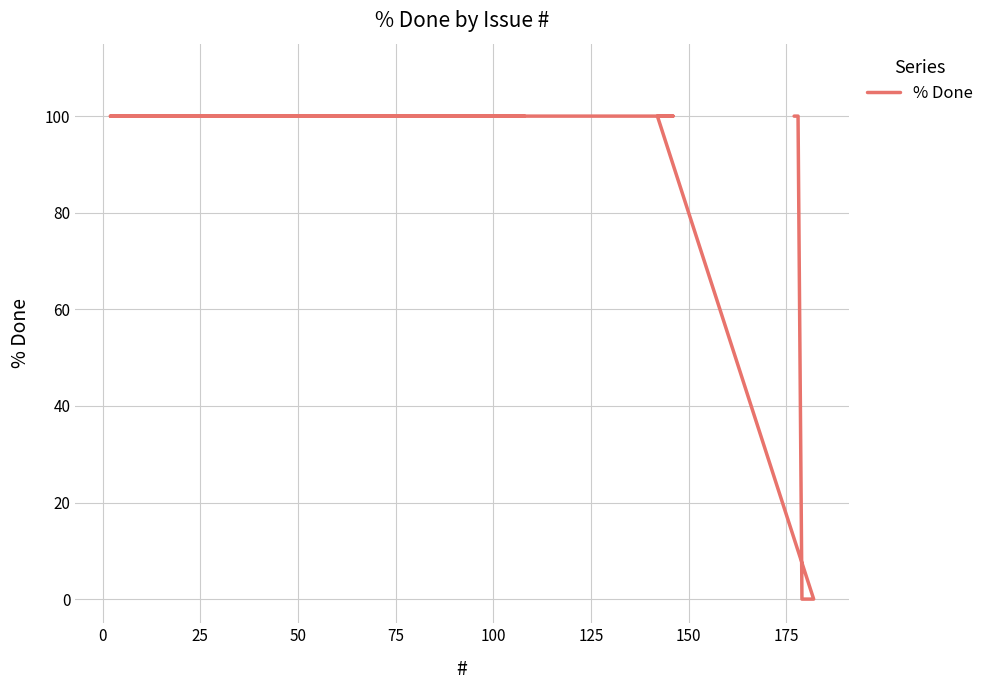

Between 150 and 25, which is larger?

25